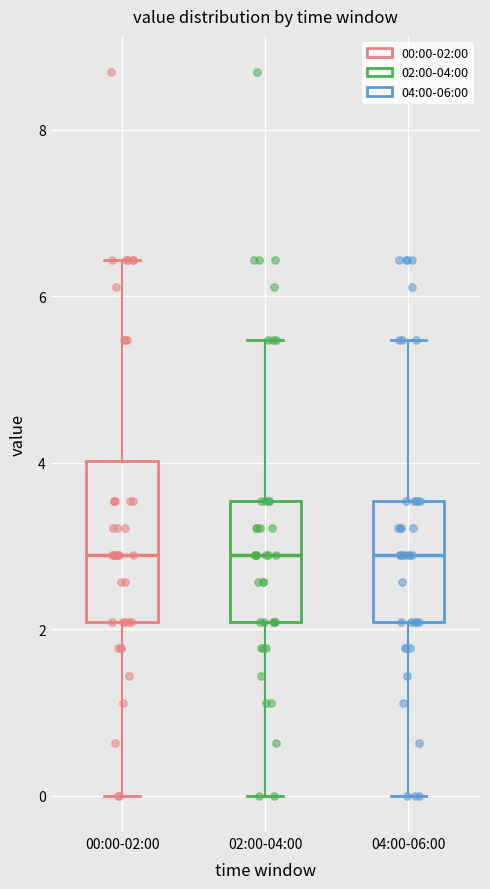

Reading left to right, transcribe this box plot: for each box, give where its median line is, the range the box spans, and where its two whiskers end, as read against the y-axis. The values are not printed on the chart, so give them approximately, as read against the axis.

00:00-02:00: median 2.8, box 2.0 to 4.0, whiskers 0.0 to 6.4
02:00-04:00: median 2.8, box 2.0 to 3.6, whiskers 0.0 to 5.4
04:00-06:00: median 2.8, box 2.0 to 3.6, whiskers 0.0 to 5.4